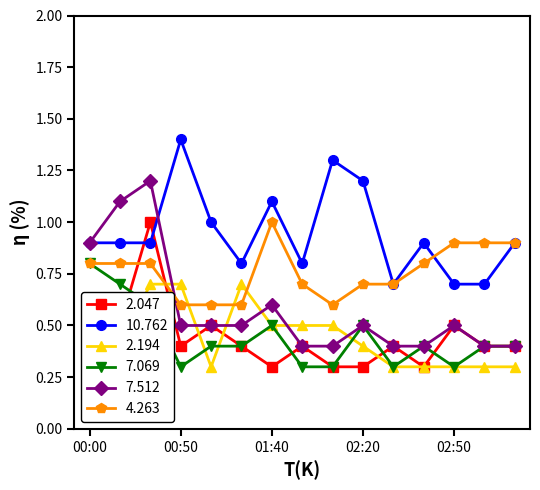

What is the minimum value shown in the chart?

0.3